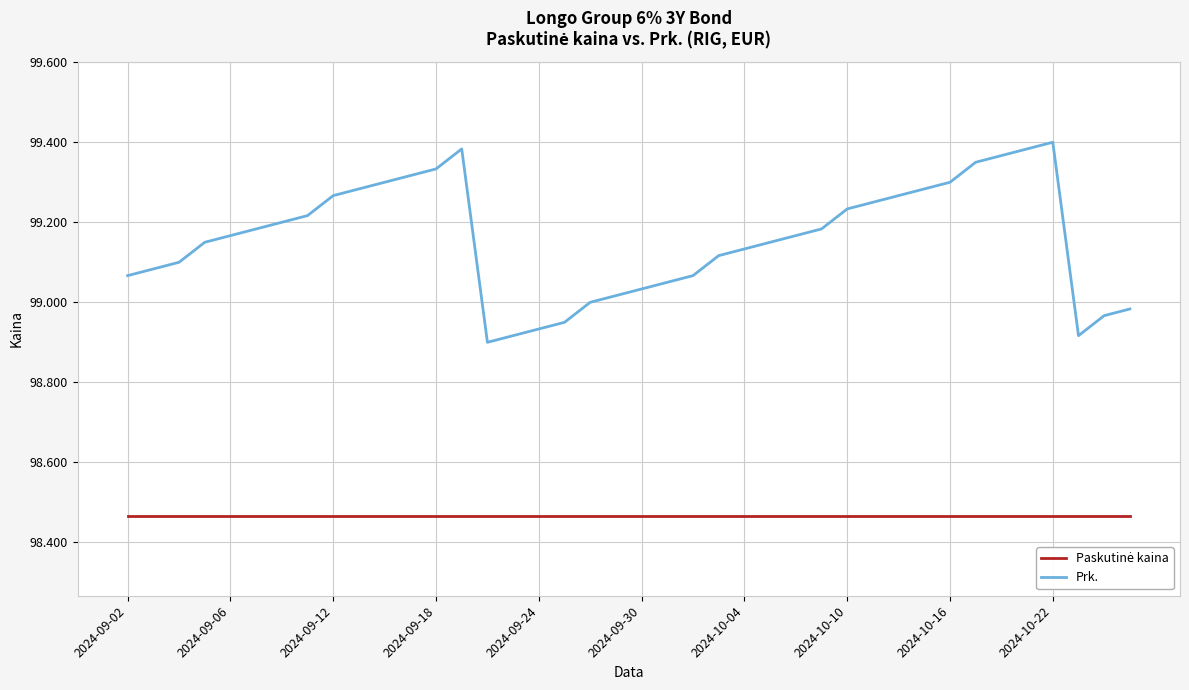

What is the difference between the maximum and minimum values in the Prk. series?

0.5